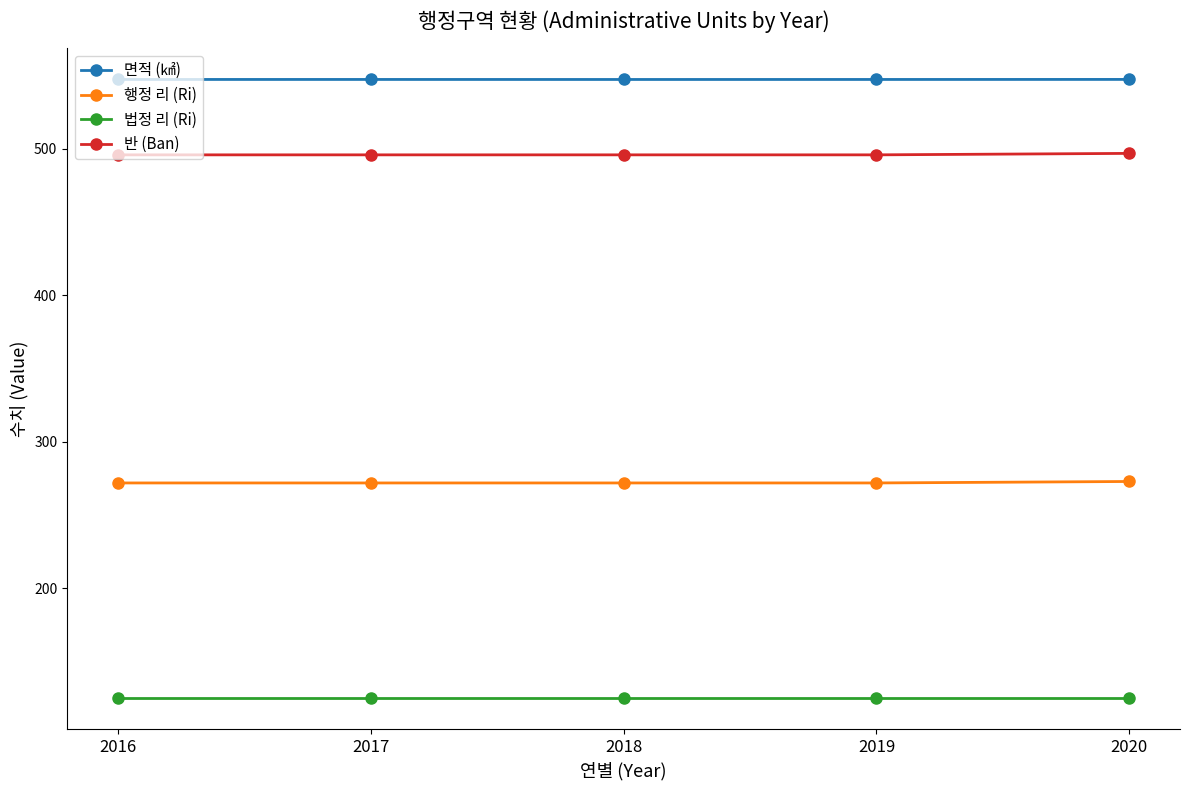

Count the 반 (Ban) values in the range 496 to 497.

5